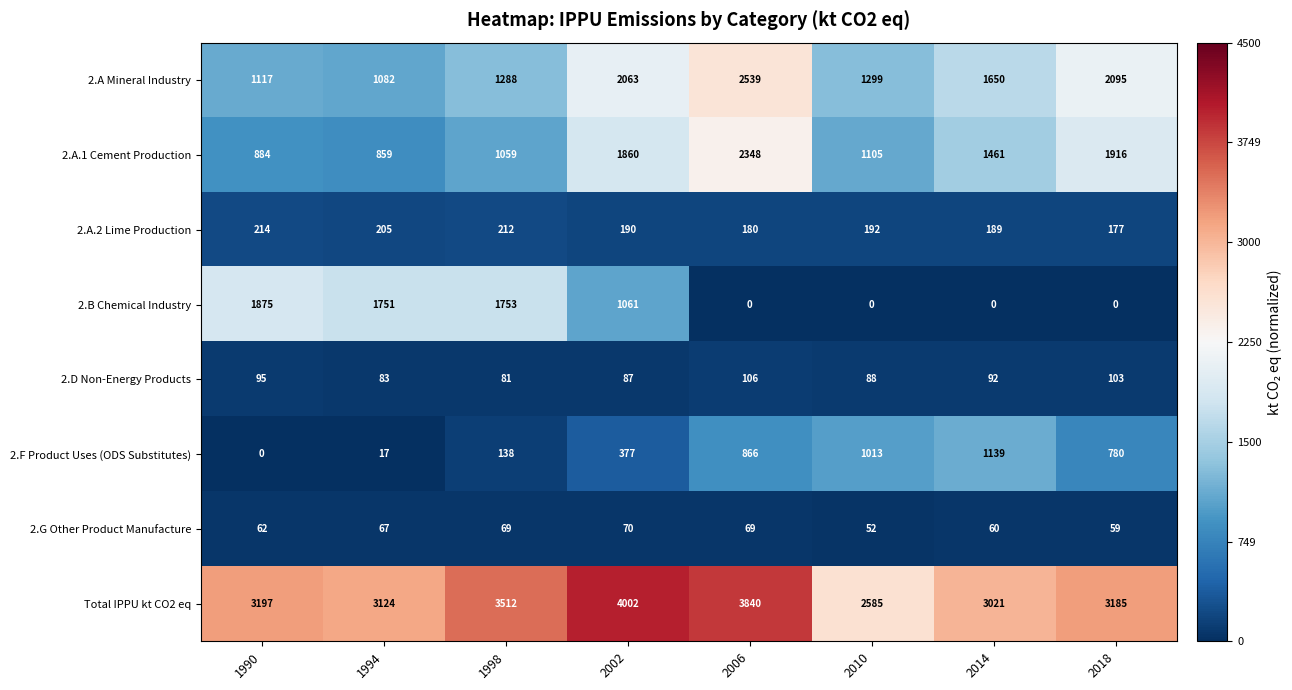

True or false: 2.G Other Product Manufacture has a value of 62 at 1990.

True